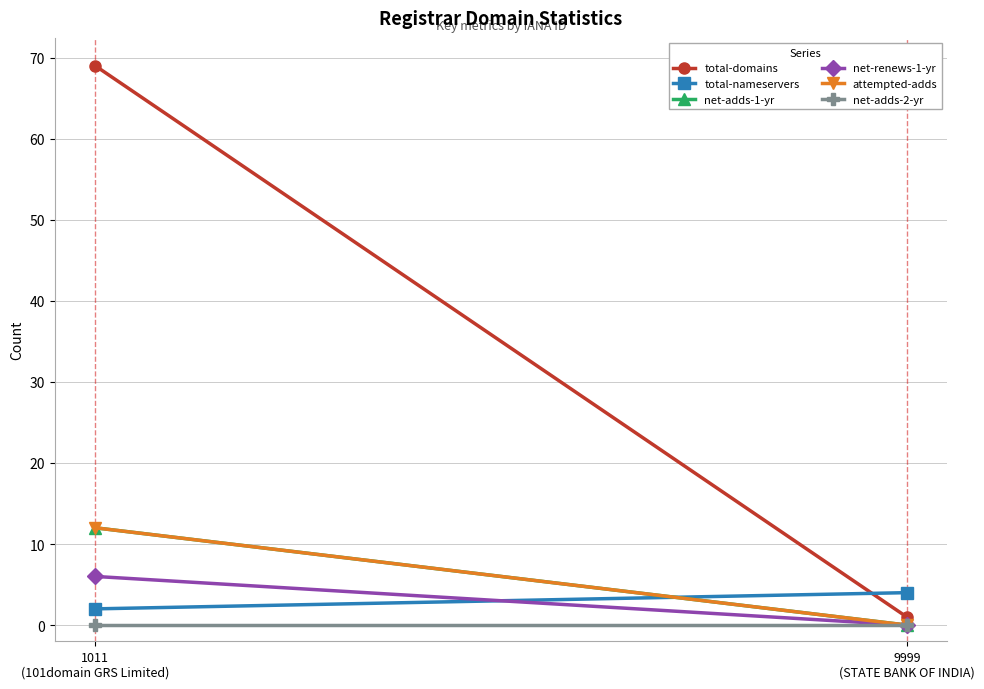

The value of net-adds-2-yr at 1011
(101domain GRS Limited) is 0. True or false?

True